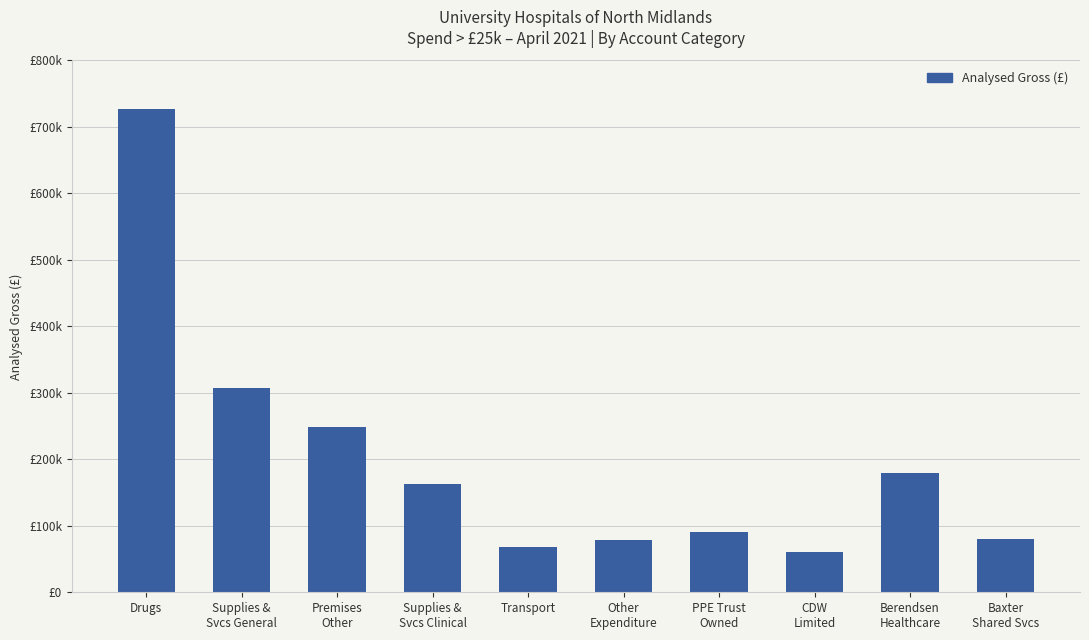

List the labels in order of value, largest first.

Drugs, Supplies &
Svcs General, Premises
Other, Berendsen
Healthcare, Supplies &
Svcs Clinical, PPE Trust
Owned, Baxter
Shared Svcs, Other
Expenditure, Transport, CDW
Limited